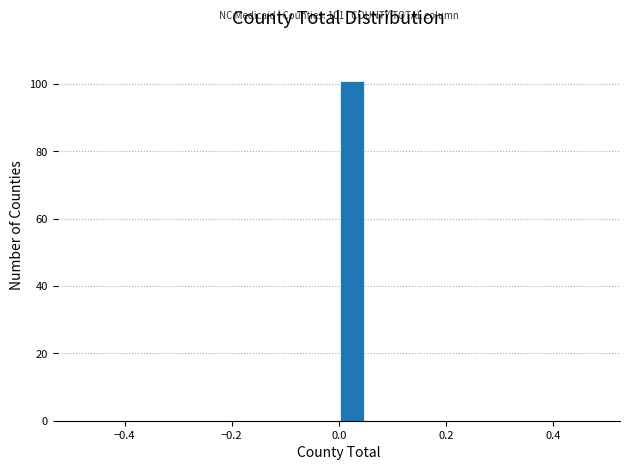

Around what value on the x-axis is the tallest bar? Give the approximate position of its centre, as read against the axis.

0.02